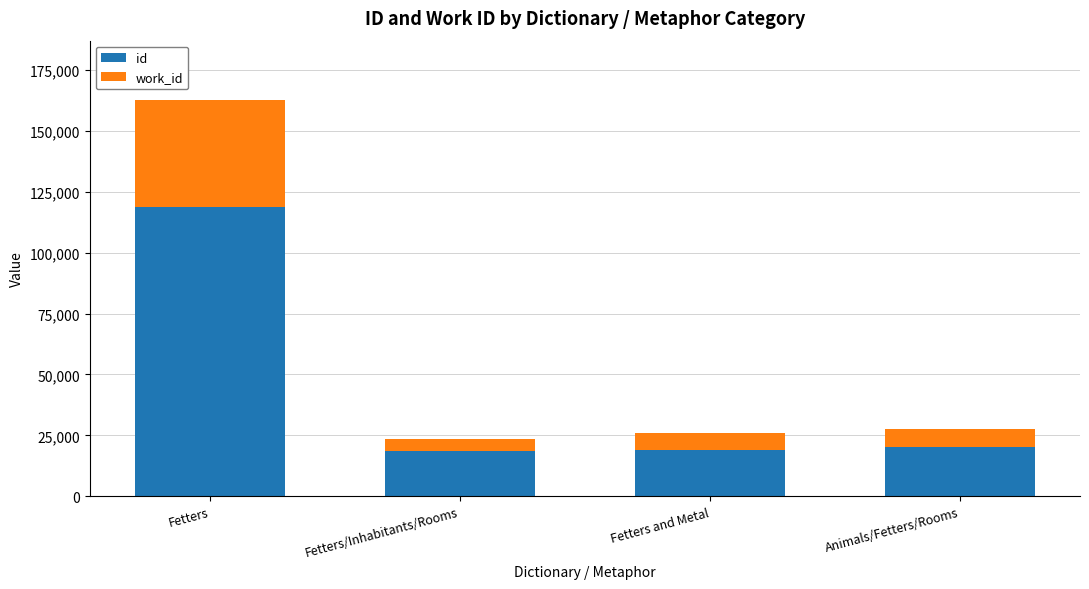

What is the difference between the id values at Fetters and Fetters and Metal?

99619